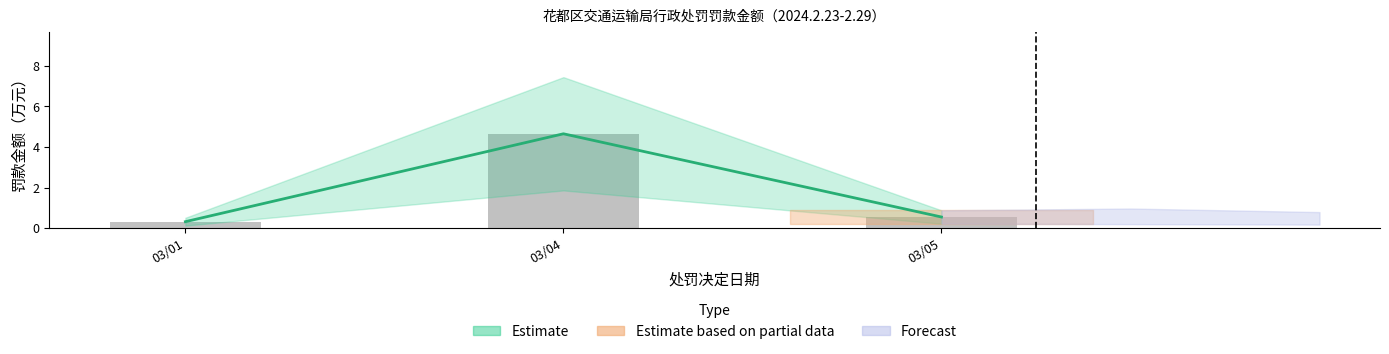

The chart shows a value of 0.2 at 03/05. True or false?

False